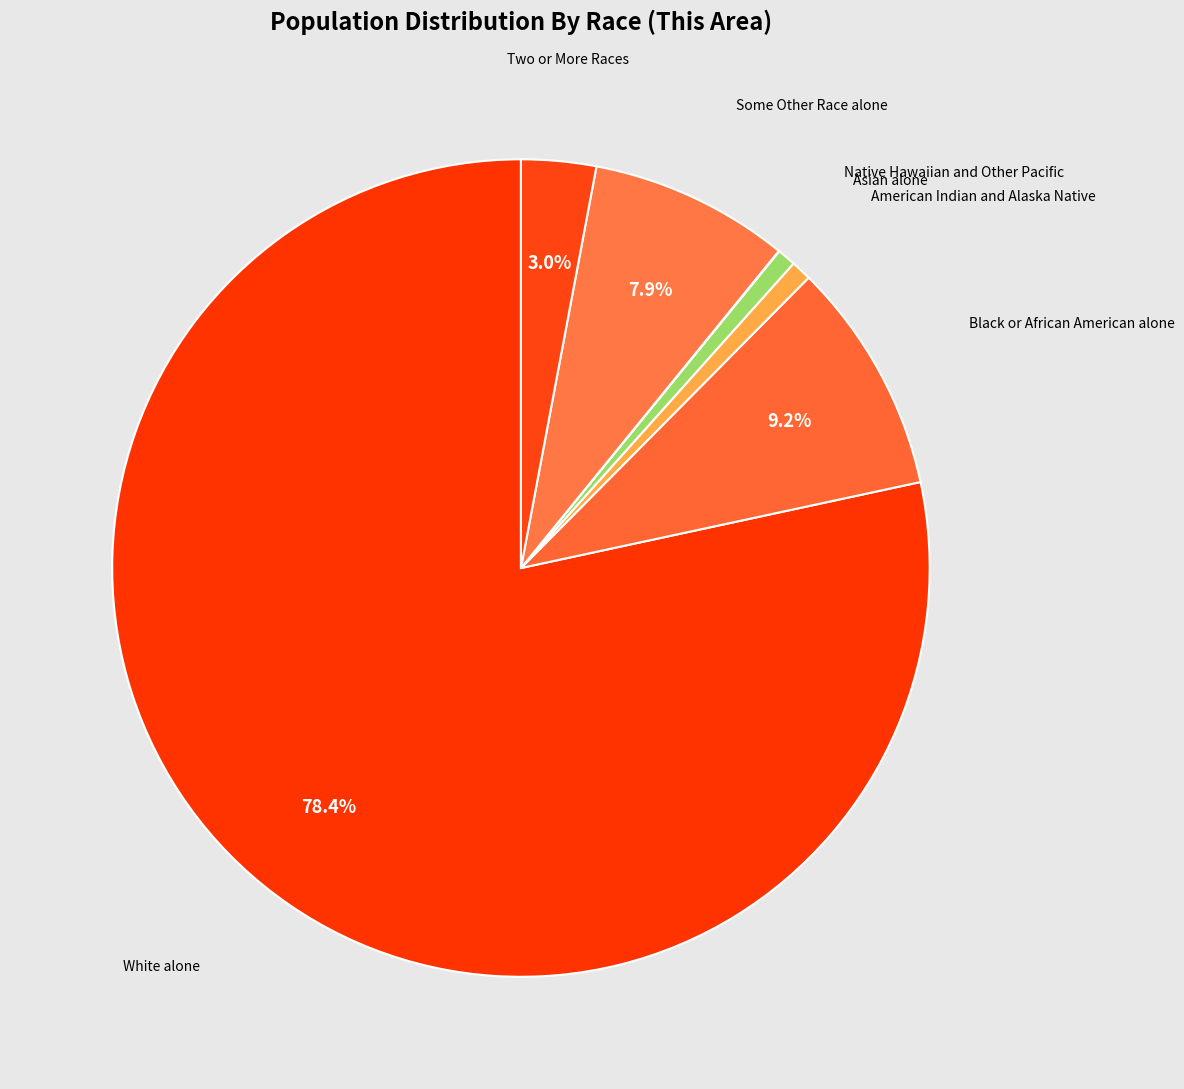

Between Some Other Race alone and American Indian and Alaska Native, which is larger?

Some Other Race alone